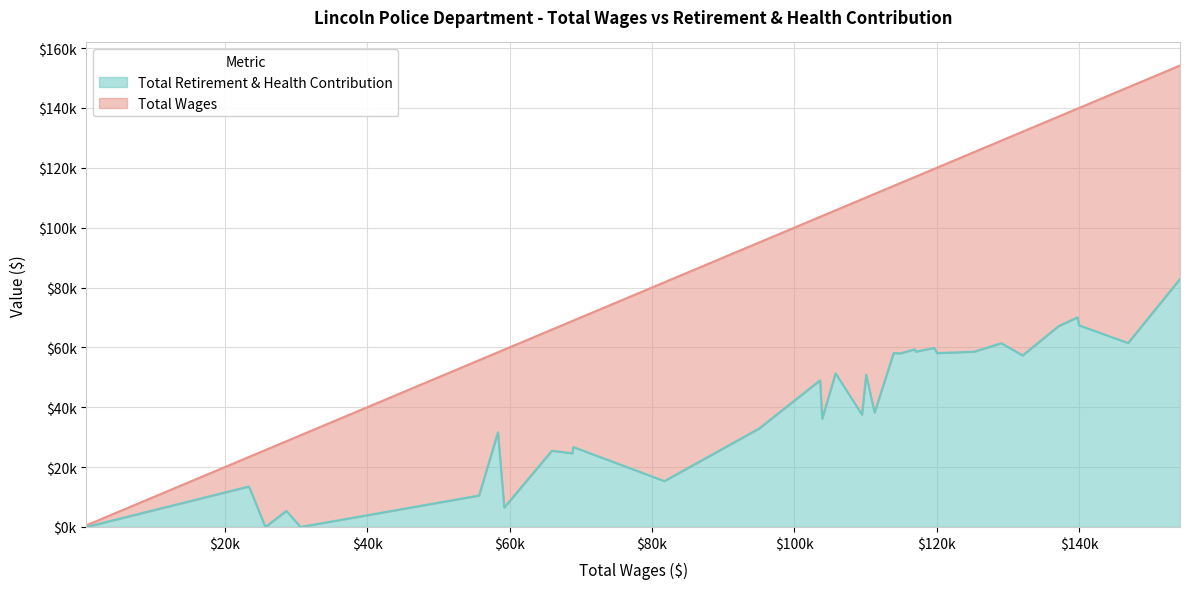

What are all the series names shown in the legend?

Total Retirement & Health Contribution, Total Wages